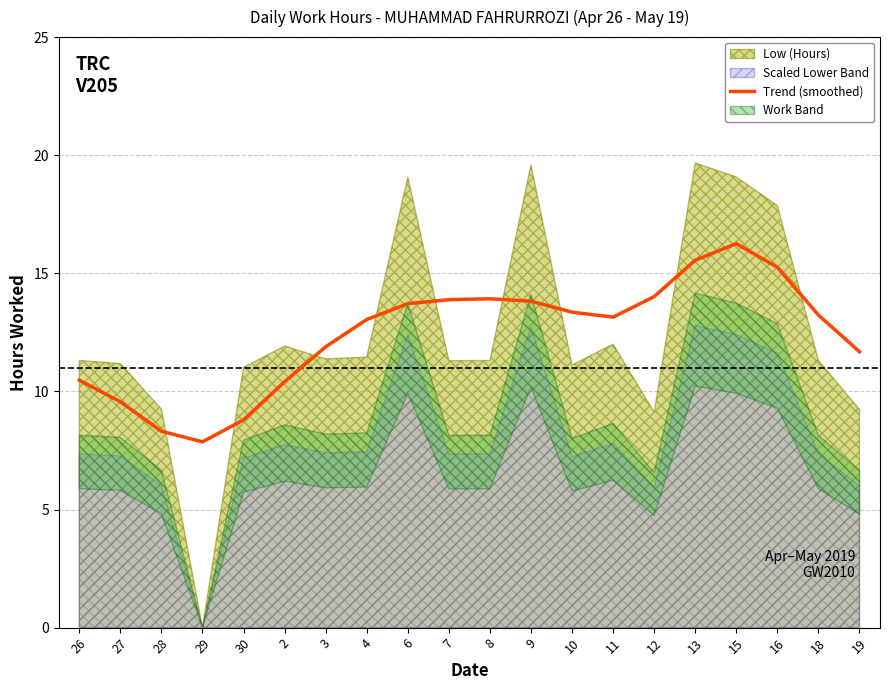

Which label corresponds to the smallest value in the chart?

29